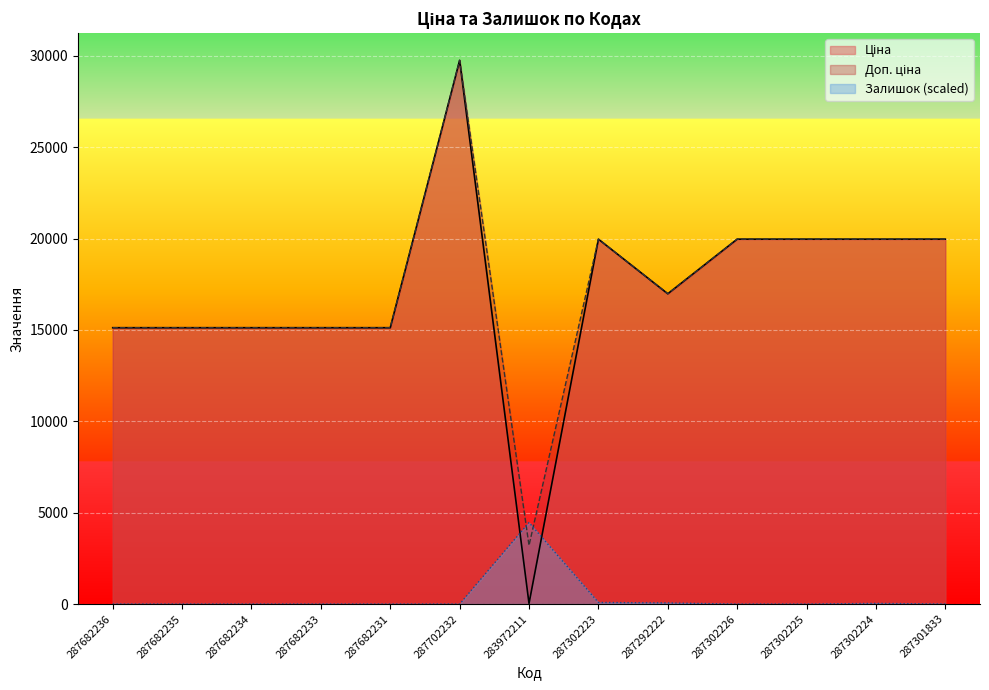

What value does the Доп. ціна series have at 283972211?

3205.0